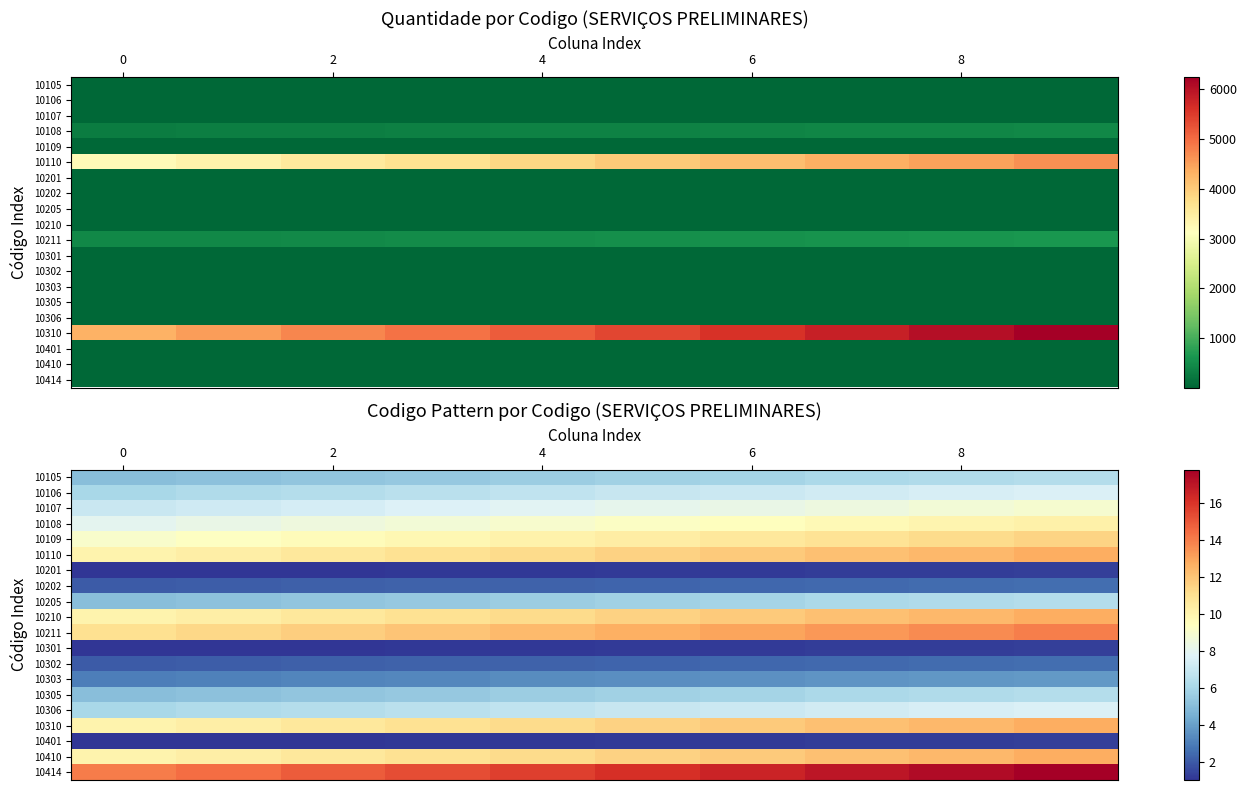

What is the total value across all series at 8?

141.1